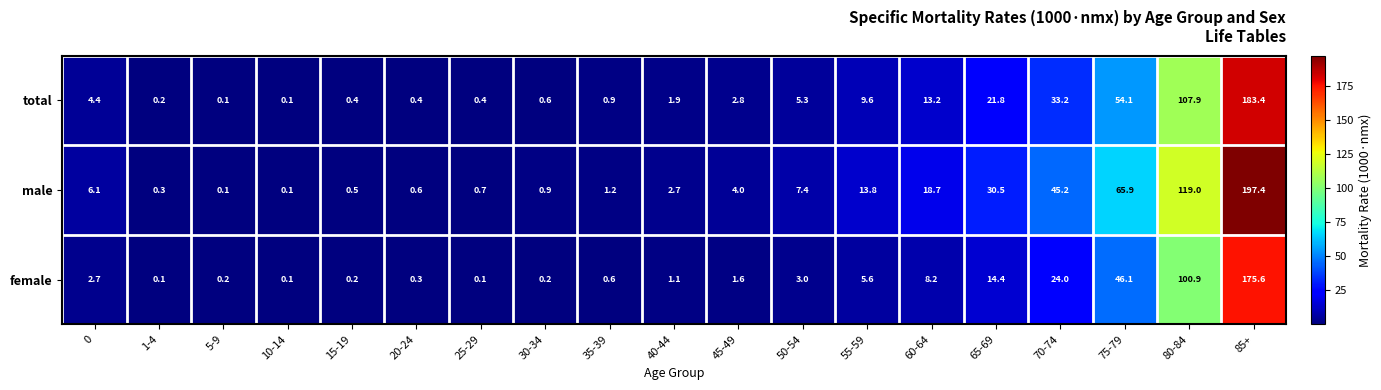

Is it true that male equals 0.3 at 30-34?

False